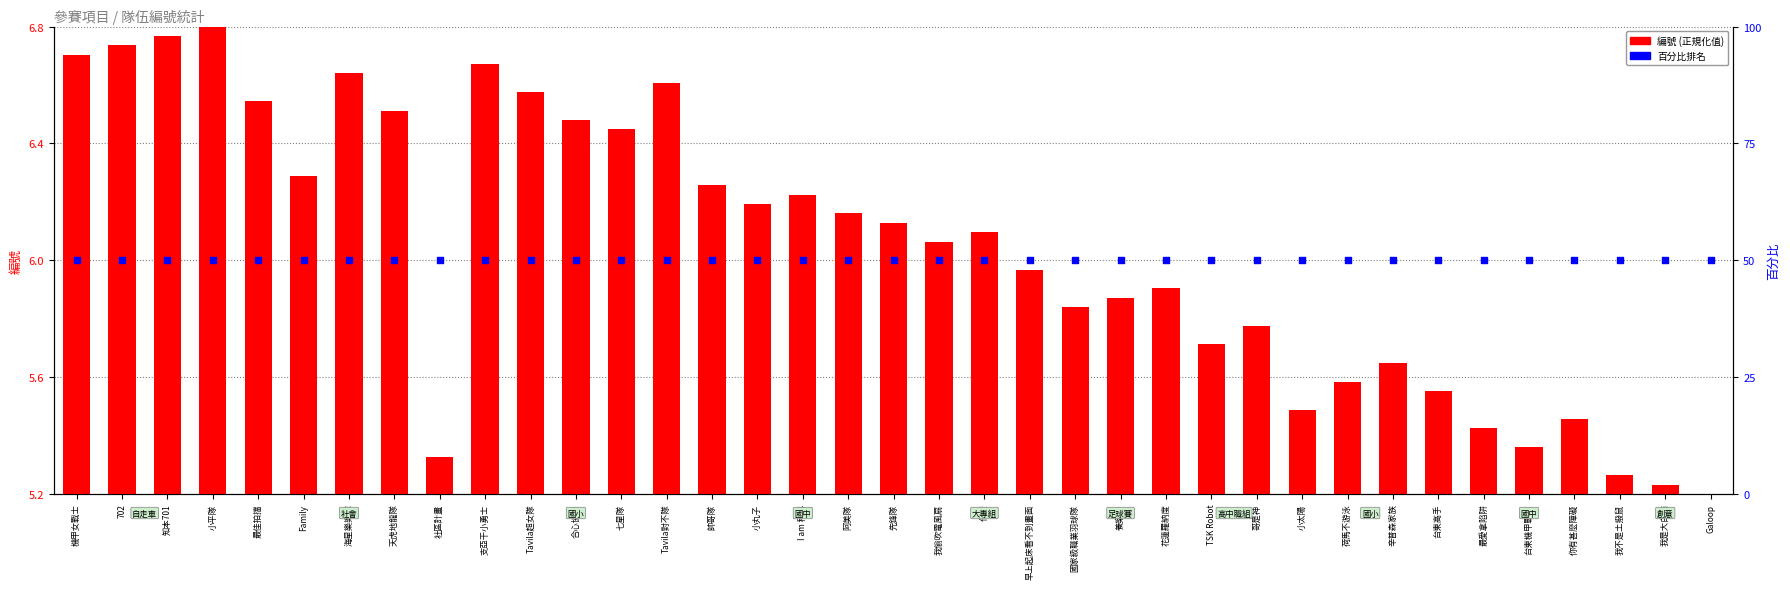

Which series has the largest Y range (max minus min)?

編號 (normalized)